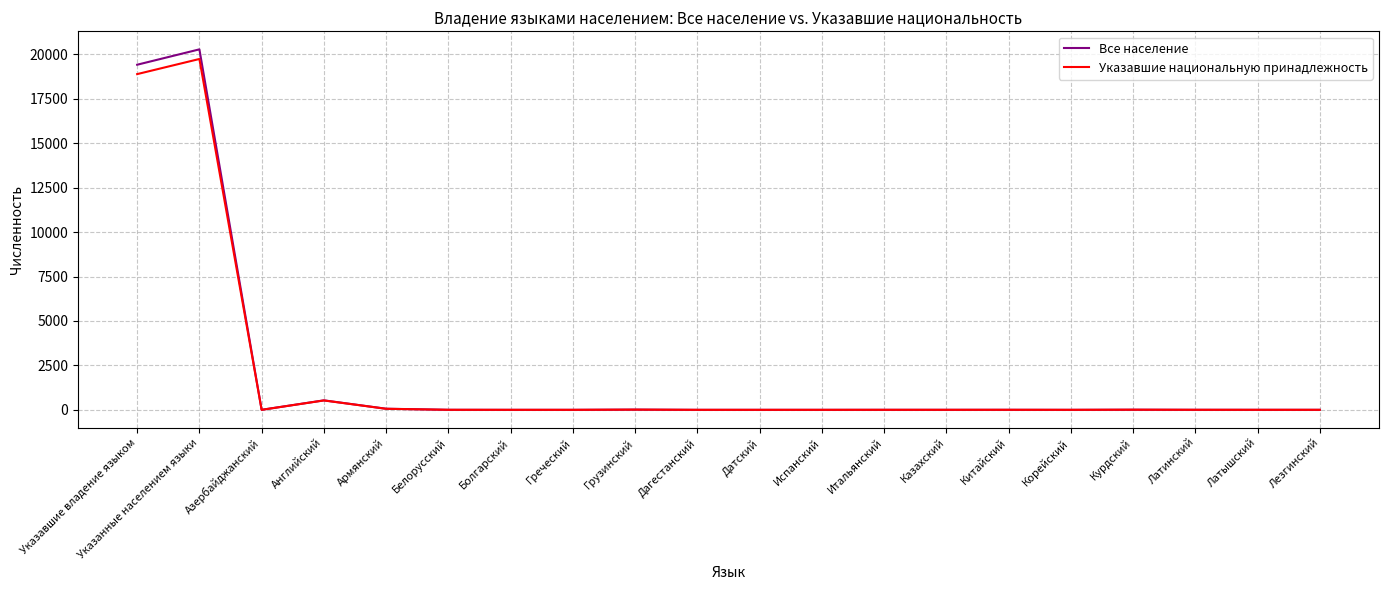

Is the value of Указавшие национальную принадлежность at Английский greater than the value of Все население at Лезгинский?

Yes